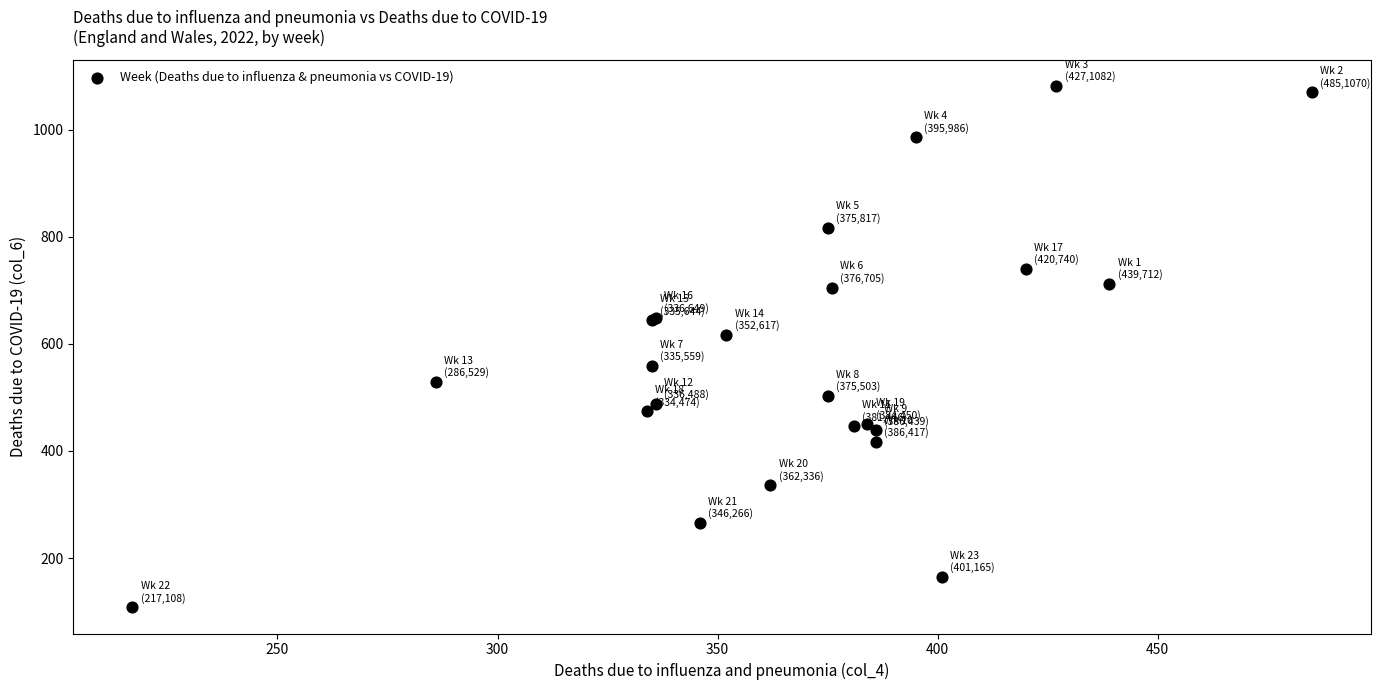

What Y value in the scatter plot is closest to 595?

617